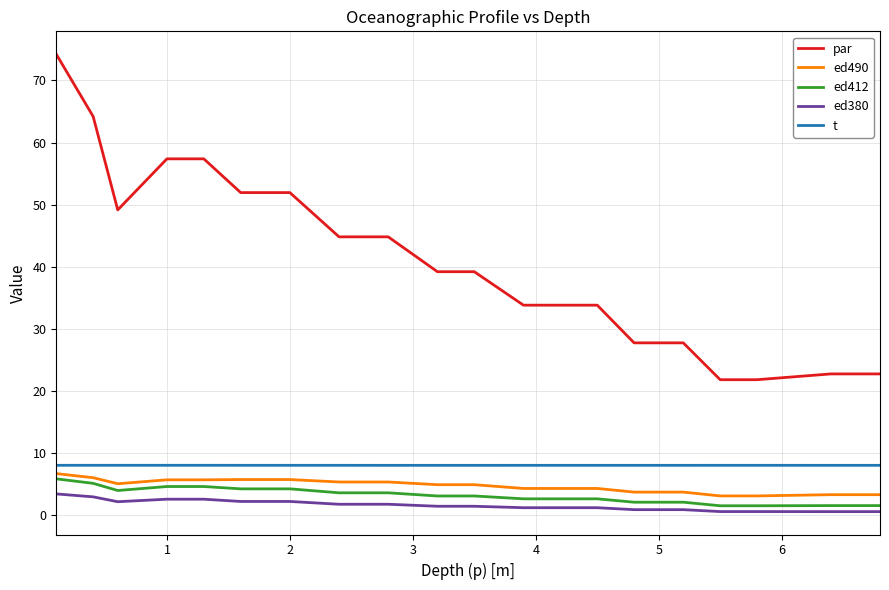

Which series has the widest spread of values?

par